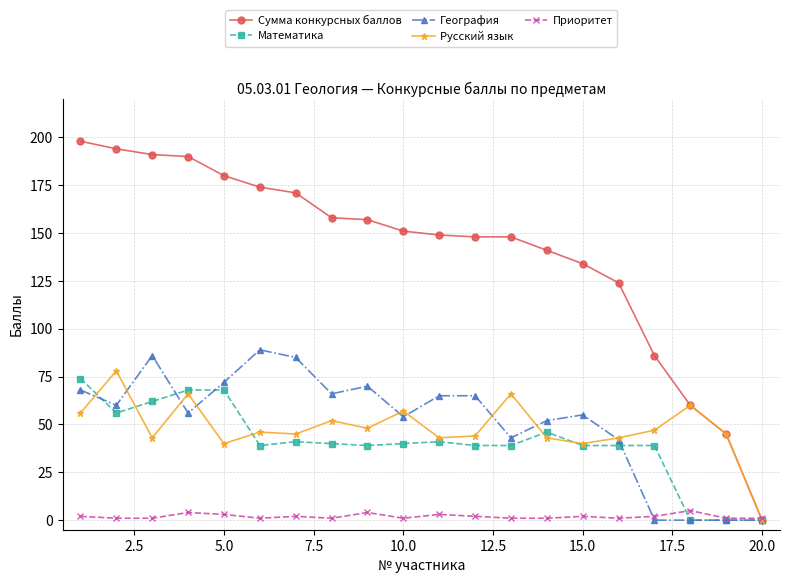

What is the sum of all География values?

1028